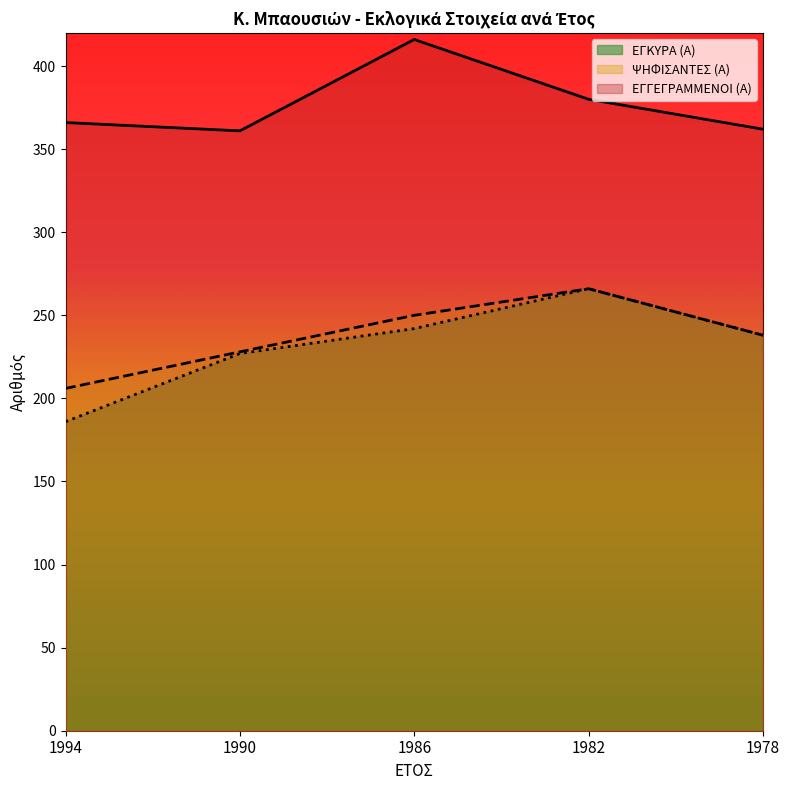

Reading right to left, what are all the values shown in this chart?

ΕΓΓΕΓΡΑΜΜΕΝΟΙ (Α): 362	380	416	361	366
ΨΗΦΙΣΑΝΤΕΣ (Α): 238	266	250	228	206
ΕΓΚΥΡΑ (Α): 238	266	242	227	186